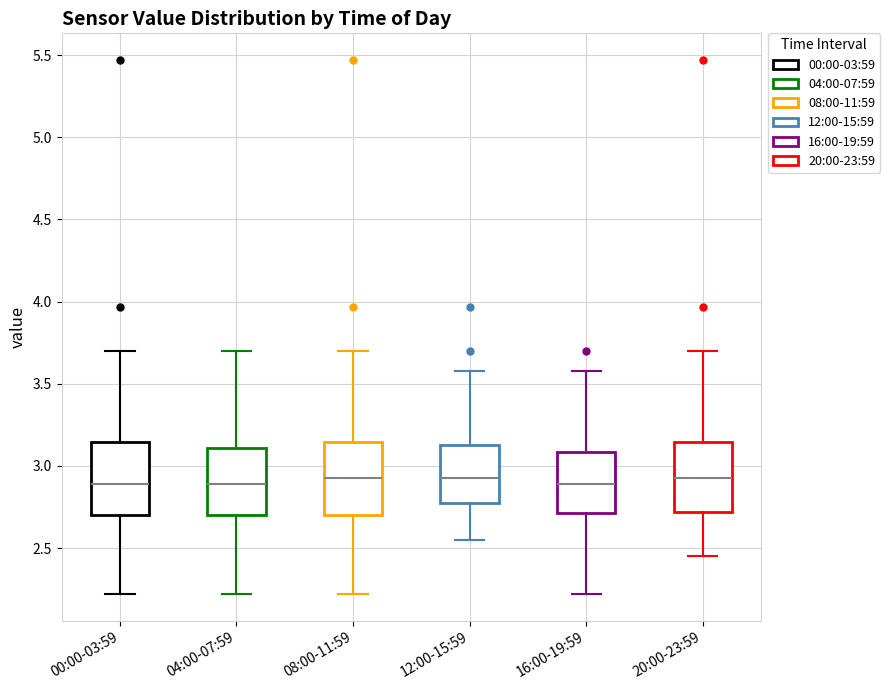

Where is the upper edge of the box for 08:00-11:59 on the y-axis? The values are not printed on the chart, so give them approximately, as read against the axis.

3.15